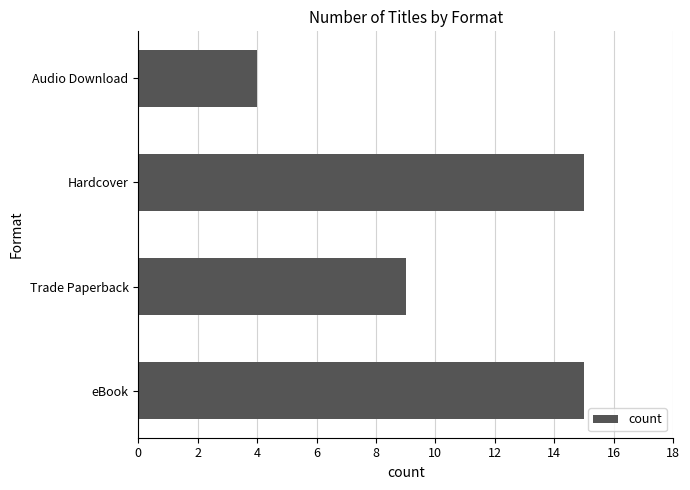

Is it true that the value at Audio Download is 4?

True